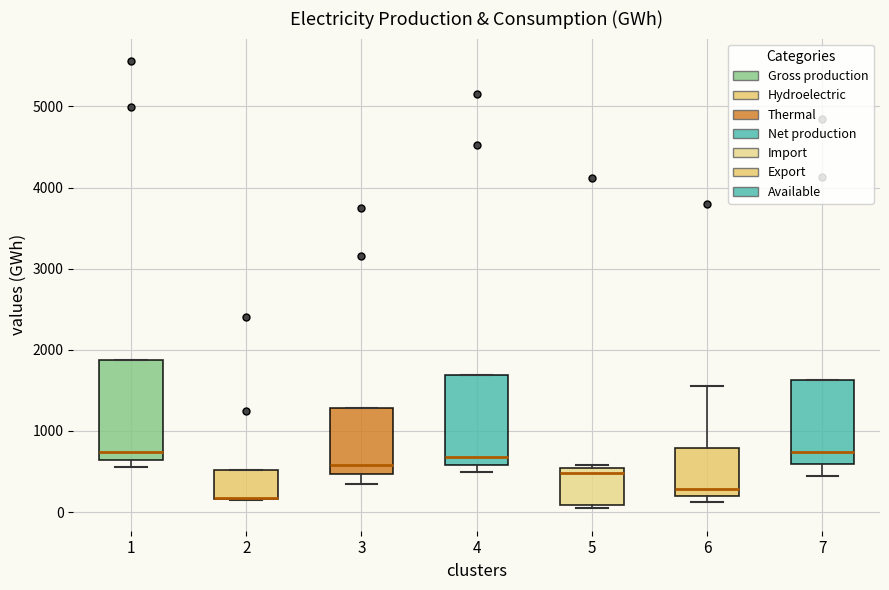

Reading left to right, read every box against the y-axis: the position of its median line, the range the box covers, and the ends of its whiskers. The values are not printed on the chart, so give them approximately, as read against the axis.

1: median 700, box 600 to 1900, whiskers 600 (just below the box's lower edge) to 1900
2: median 200 (drawn on the box's lower edge), box 200 to 500, whiskers 100 to 500
3: median 600, box 500 to 1300, whiskers 300 to 1300
4: median 700, box 600 to 1700, whiskers 500 to 1700
5: median 500 (just below the box's upper edge), box 100 to 500, whiskers 0 to 600
6: median 300, box 200 to 800, whiskers 100 to 1600
7: median 700, box 600 to 1600, whiskers 400 to 1600